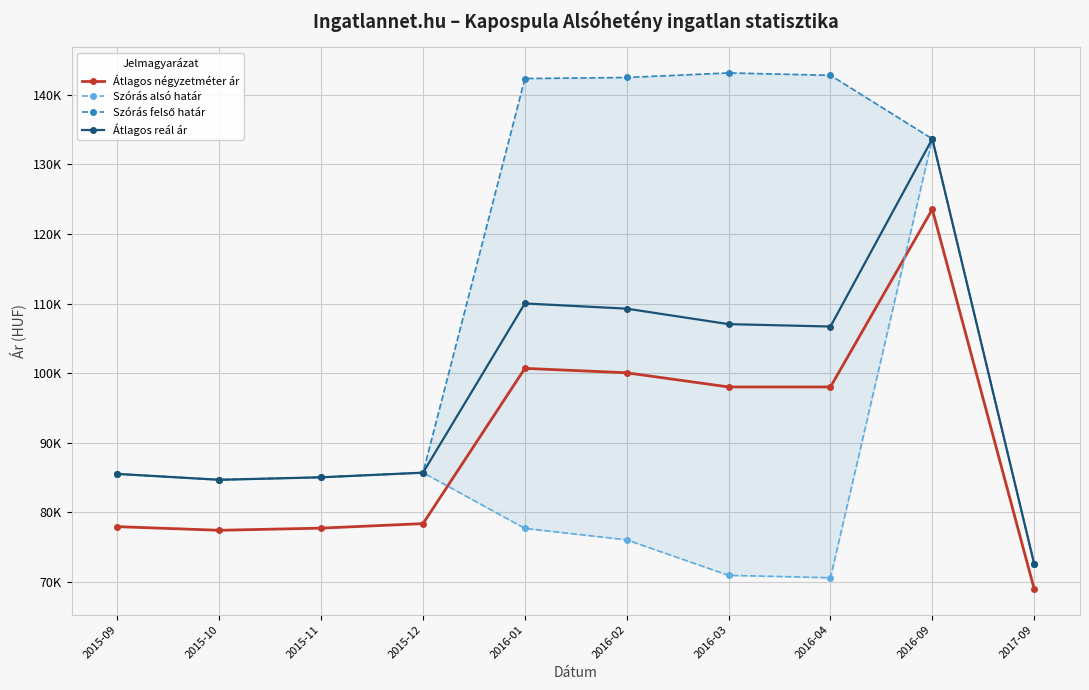

What is the total value across all series at 2015-11?

332857